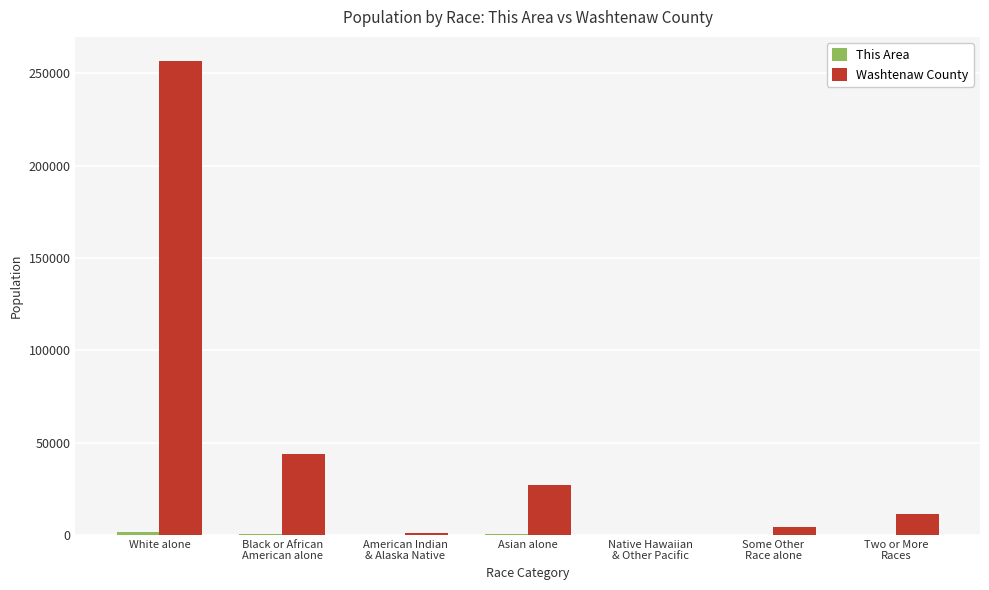

How many groups of bars are there?

7